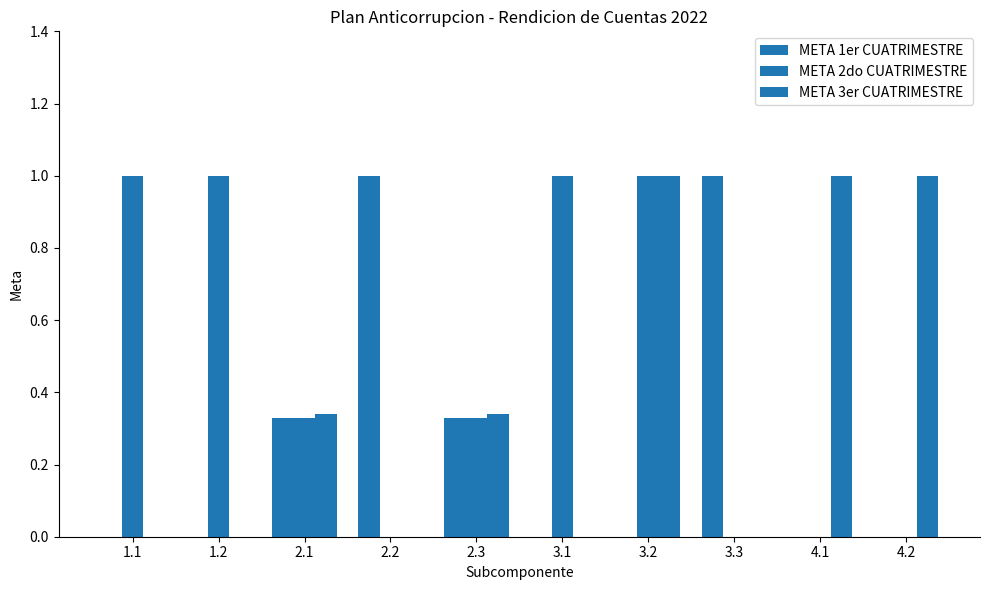

Which series has the largest total across all categories?

META 2do CUATRIMESTRE